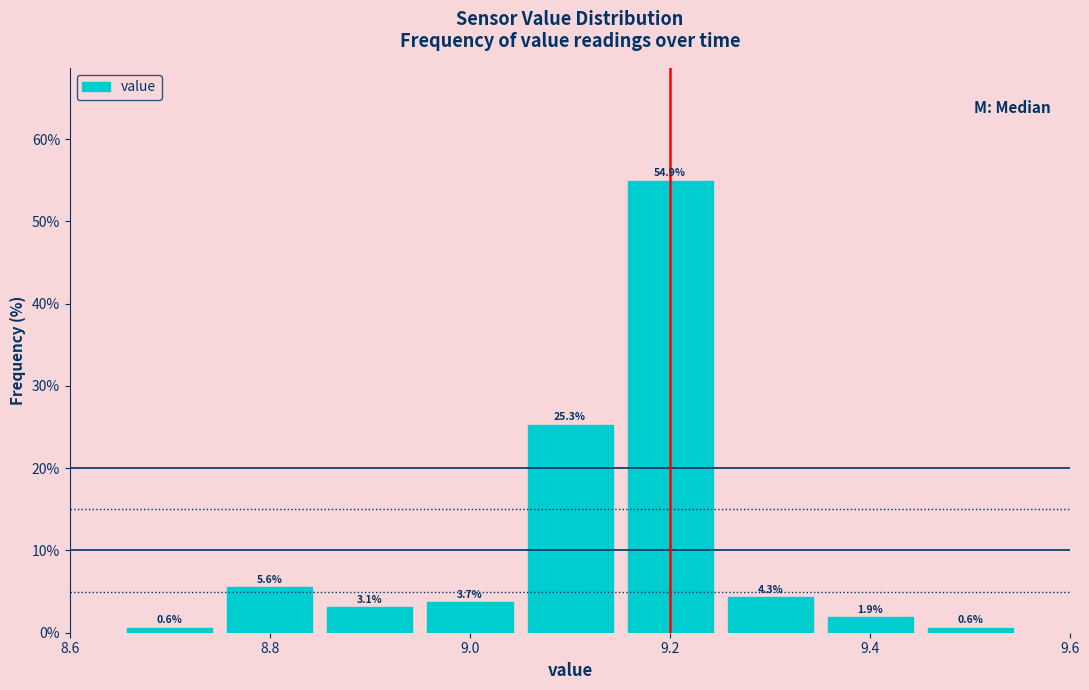

How tall is the bar that spans 9.45 to 9.55 on the x-axis? The bar edges are not printed on the chart, so give them approximately, as read against the axis.

0.6